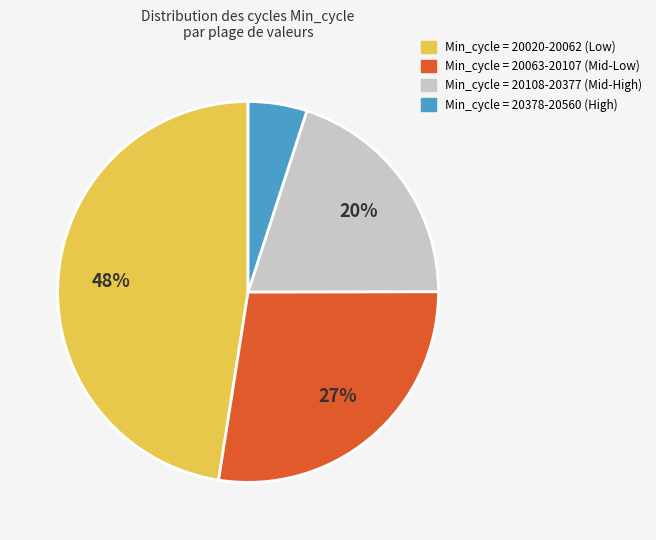

Is there a majority slice in this chart?

No